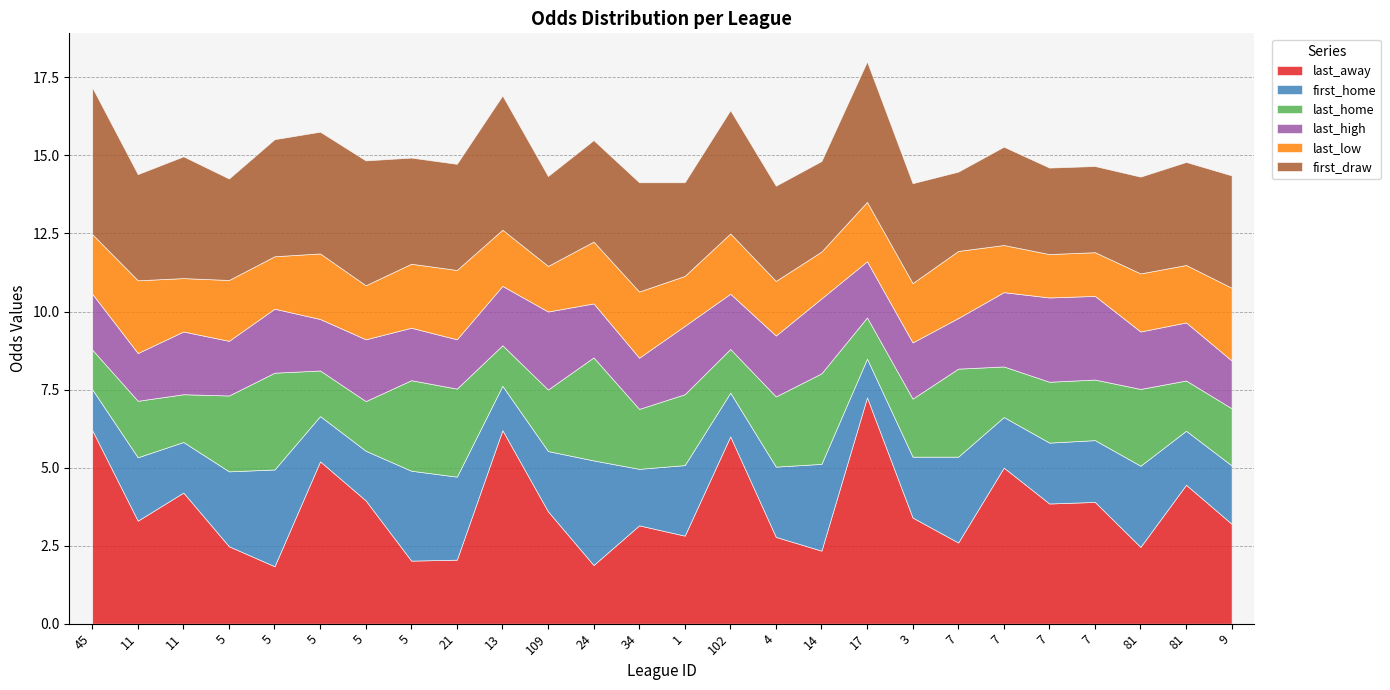

Reading left to right, transcribe all the data shown in this chart.

last_away: 6.2	3.3	4.2	2.5	1.8	5.2	4.0	2.0	2.0	6.2	3.6	1.9	3.1	2.8	6.0	2.8	2.3	7.2	3.4	2.6	5.0	3.9	3.9	2.5	4.5	3.2
first_home: 1.3	2.0	1.6	2.4	3.1	1.4	1.6	2.9	2.7	1.4	1.9	3.4	1.8	2.3	1.4	2.2	2.8	1.2	1.9	2.8	1.6	1.9	2.0	2.6	1.7	1.9
last_home: 1.3	1.8	1.5	2.4	3.1	1.5	1.6	2.9	2.8	1.3	2.0	3.3	1.9	2.3	1.4	2.2	2.9	1.3	1.9	2.8	1.6	1.9	1.9	2.5	1.6	1.8
last_high: 1.8	1.5	2.0	1.8	2.0	1.6	2.0	1.7	1.6	1.9	2.5	1.7	1.6	2.2	1.8	1.9	2.4	1.8	1.8	1.6	2.4	2.7	2.7	1.8	1.9	1.5
last_low: 1.9	2.3	1.7	1.9	1.7	2.1	1.7	2.0	2.2	1.8	1.5	2.0	2.1	1.6	1.9	1.8	1.5	1.9	1.9	2.1	1.5	1.4	1.4	1.9	1.8	2.3
first_draw: 4.7	3.4	3.9	3.2	3.8	3.9	4.0	3.4	3.4	4.3	2.9	3.2	3.5	3.0	4.0	3.0	2.9	4.5	3.2	2.5	3.1	2.8	2.8	3.1	3.3	3.6